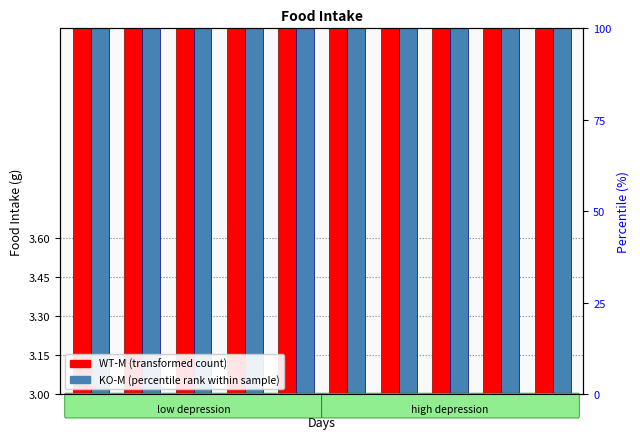

What is the sum of the KO-M values at 2 and 9?

8.0